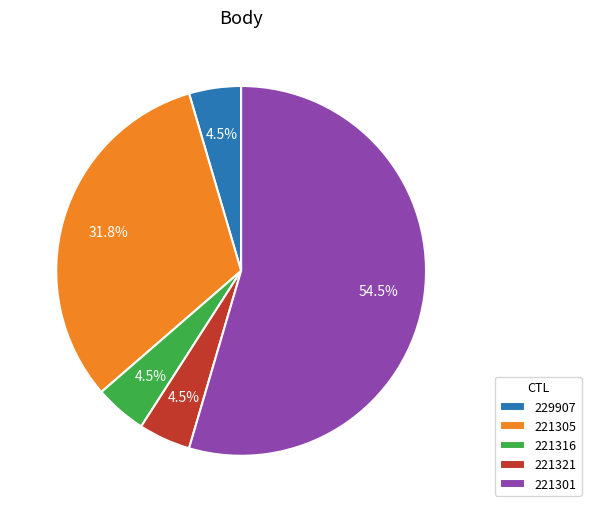

What percentage is NOT represented by 221316?

95.5%